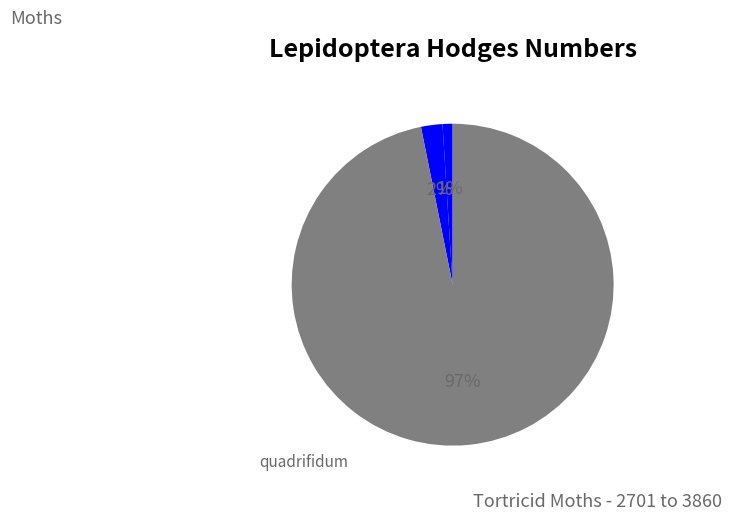

The quadrifidum slice represents 99% of the pie. True or false?

False